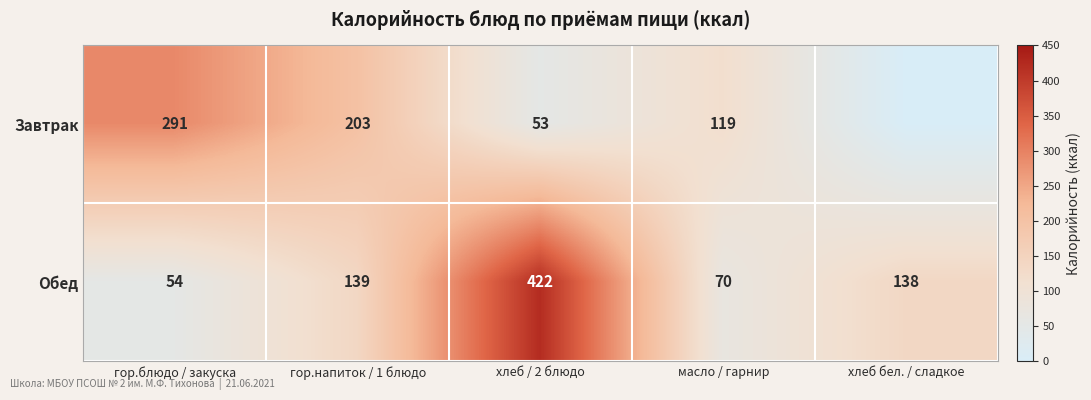

At хлеб / 2 блюдо, list the series in order from smallest to largest.

Завтрак, Обед